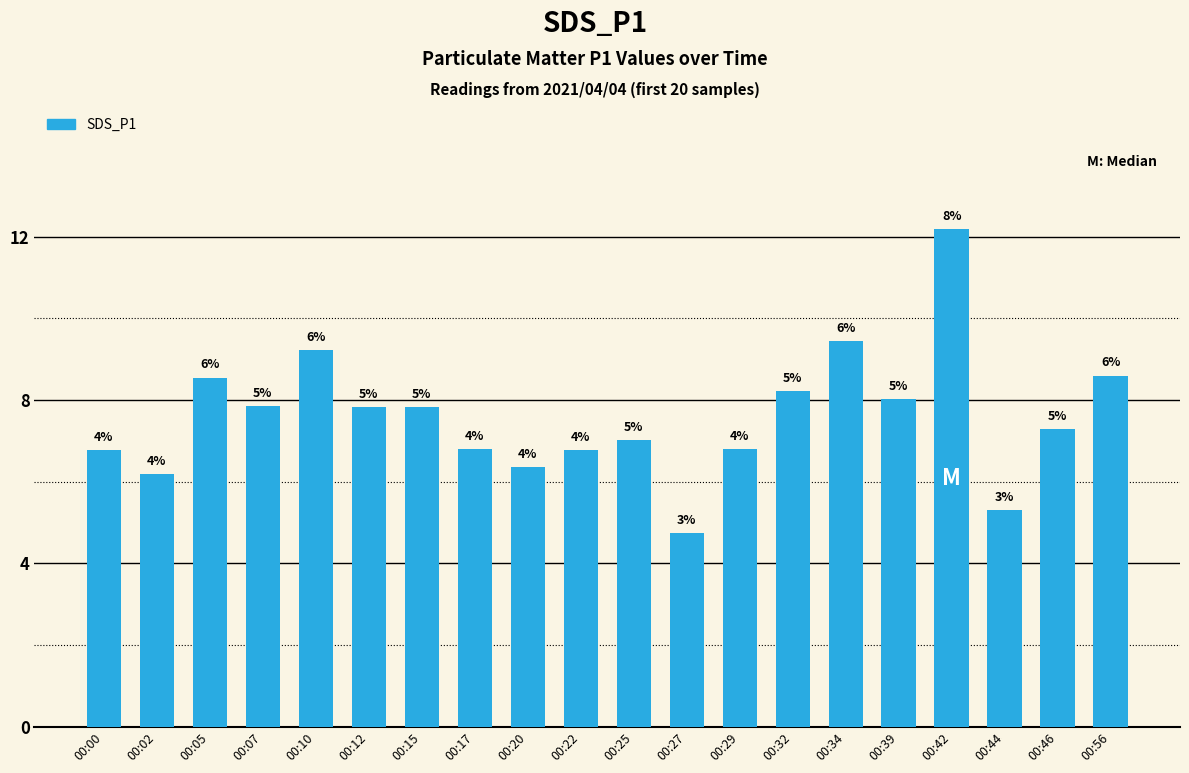

Are the bars horizontal?

No